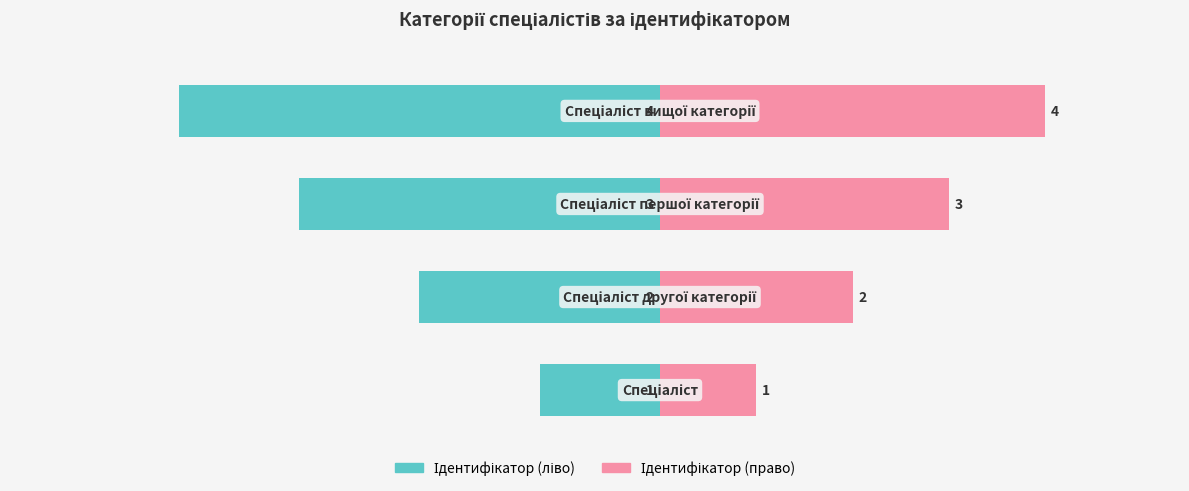

How many bars are there in total?

8